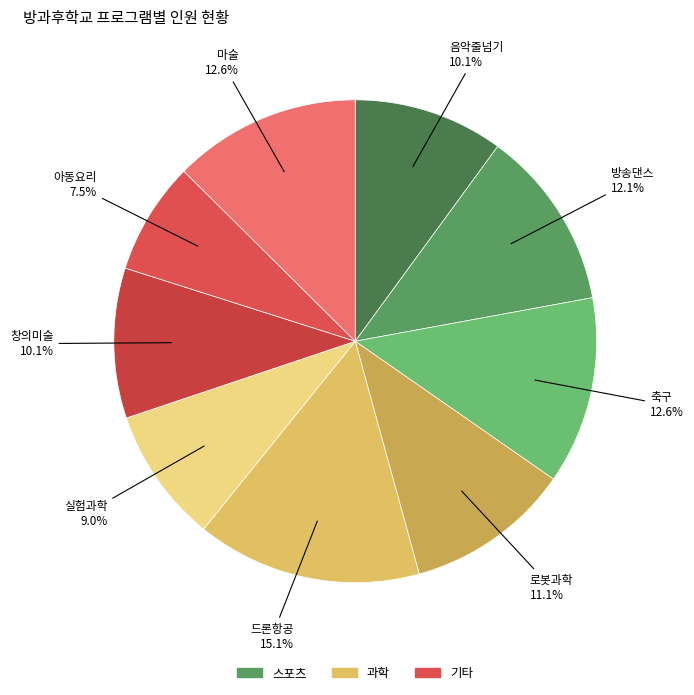

What portion of the pie excludes 로봇과학?

88.9%